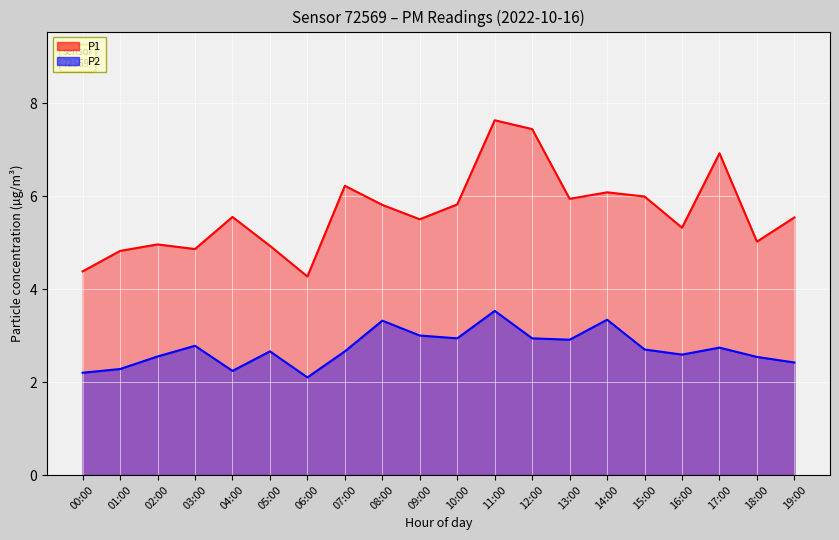

What is the label of the 4th point from the right?

16:00